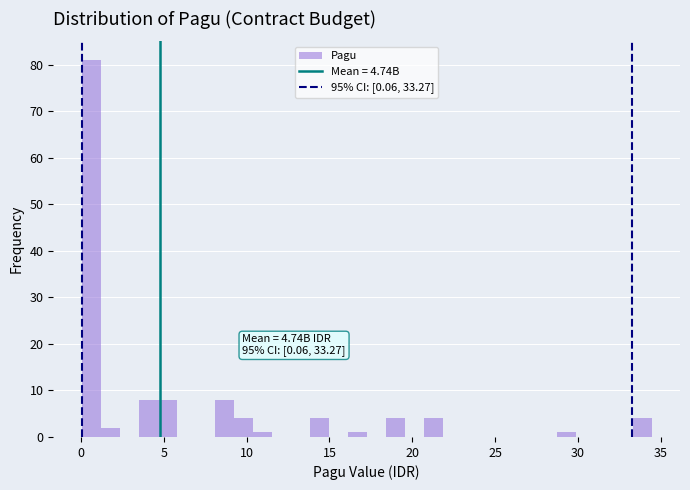

Read against the x-axis, roughly where is the centre of the tallest bar?

0.5